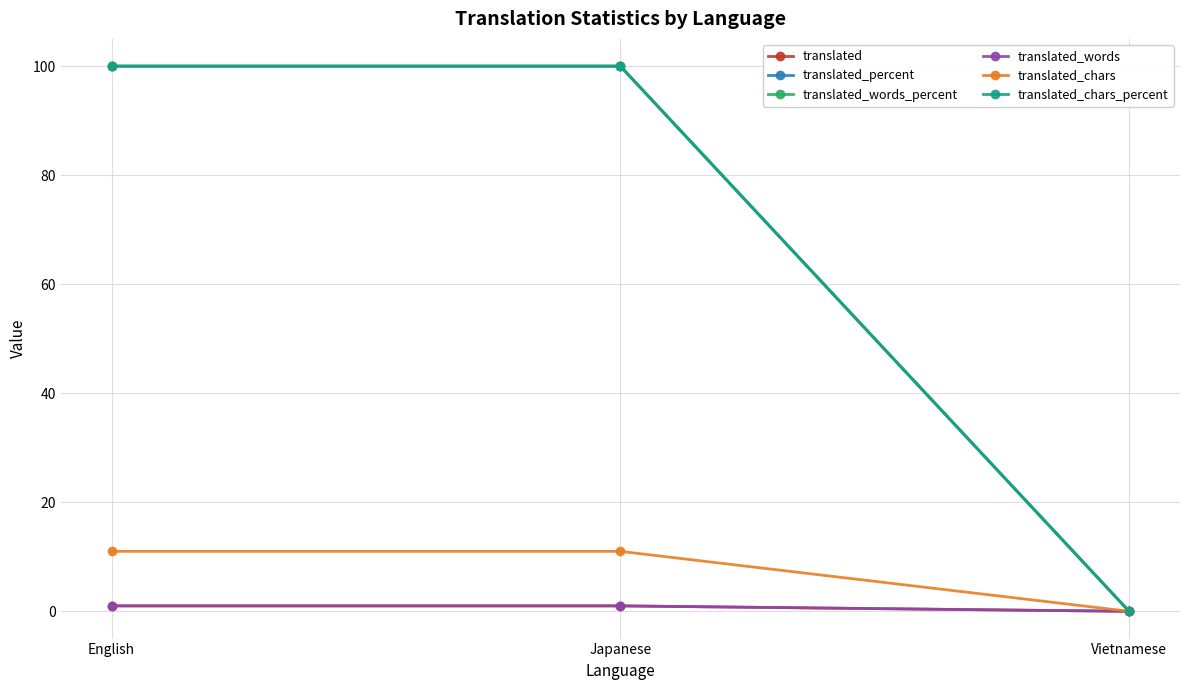

What is the label of the 2nd point from the right?

Japanese